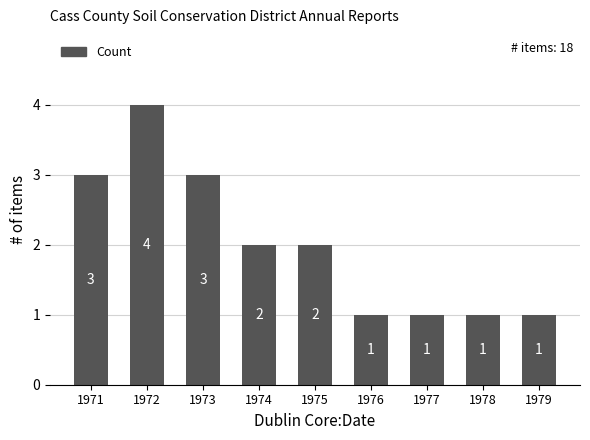

How many categories are shown in the chart?

9